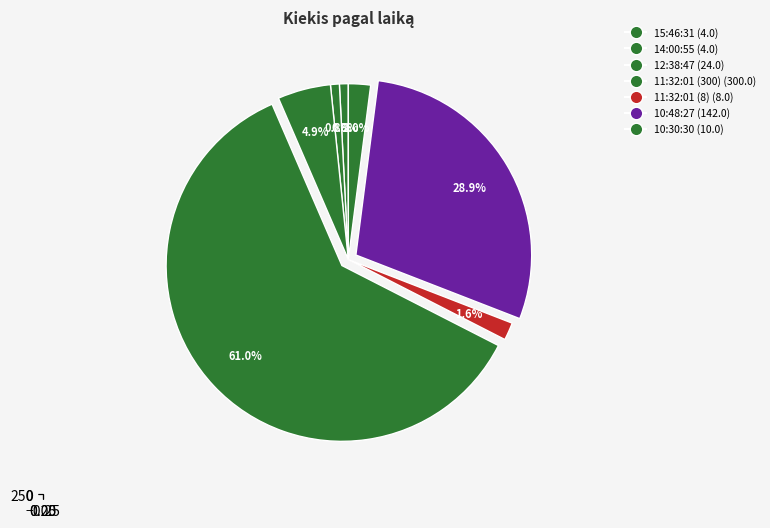

What is the total percentage of 12:38:47 and 10:48:27?

33.7%